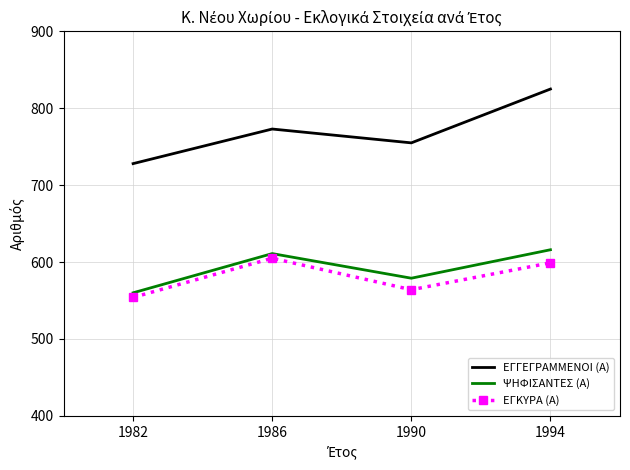

The value of ΕΓΚΥΡΑ (Α) at 1990 is 329. True or false?

False